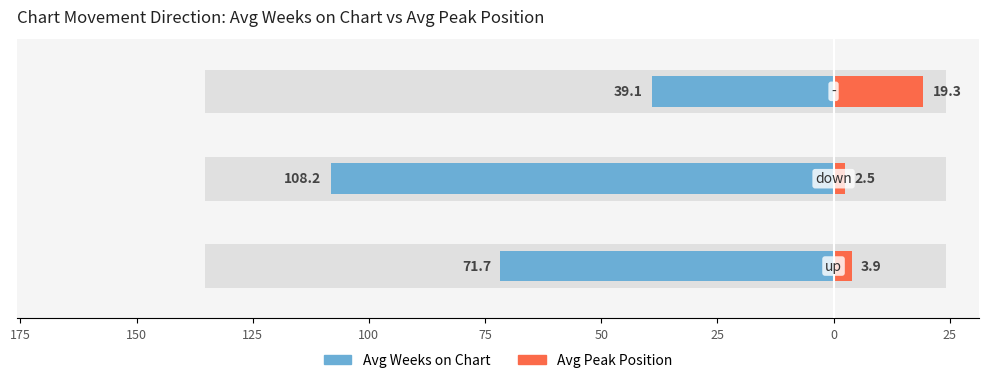

Reading left to right, list all the values displayed in this chart.

Avg Weeks on Chart: 200=-71.7	175=-108.2	150=-39.1
Avg Peak Position: 200=3.9	175=2.5	150=19.3